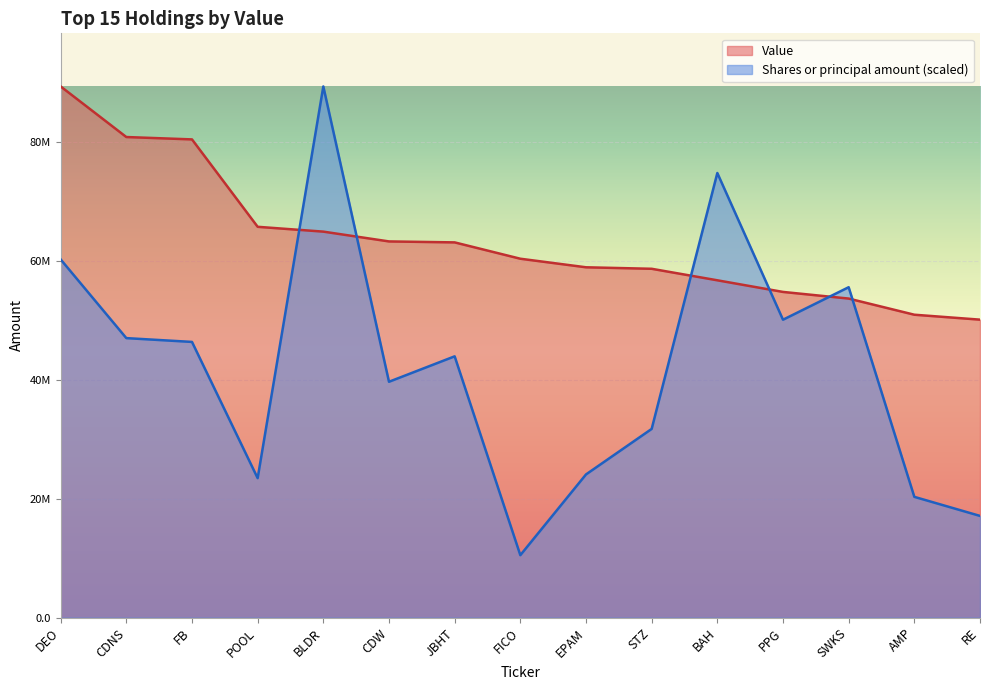

What are all the series names shown in the legend?

Value, Shares or principal amount (scaled)